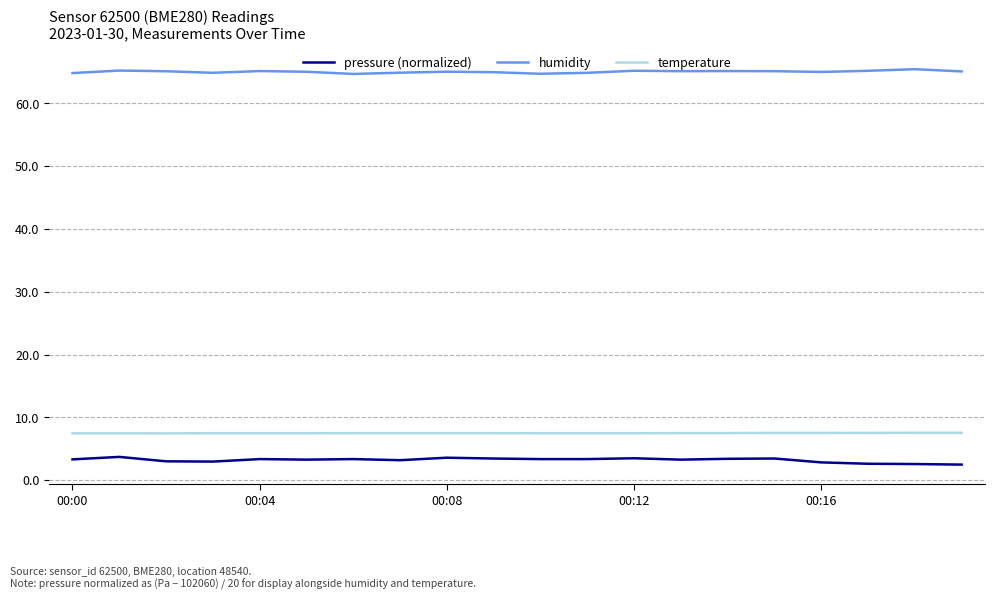

True or false: temperature and humidity intersect in this chart.

False